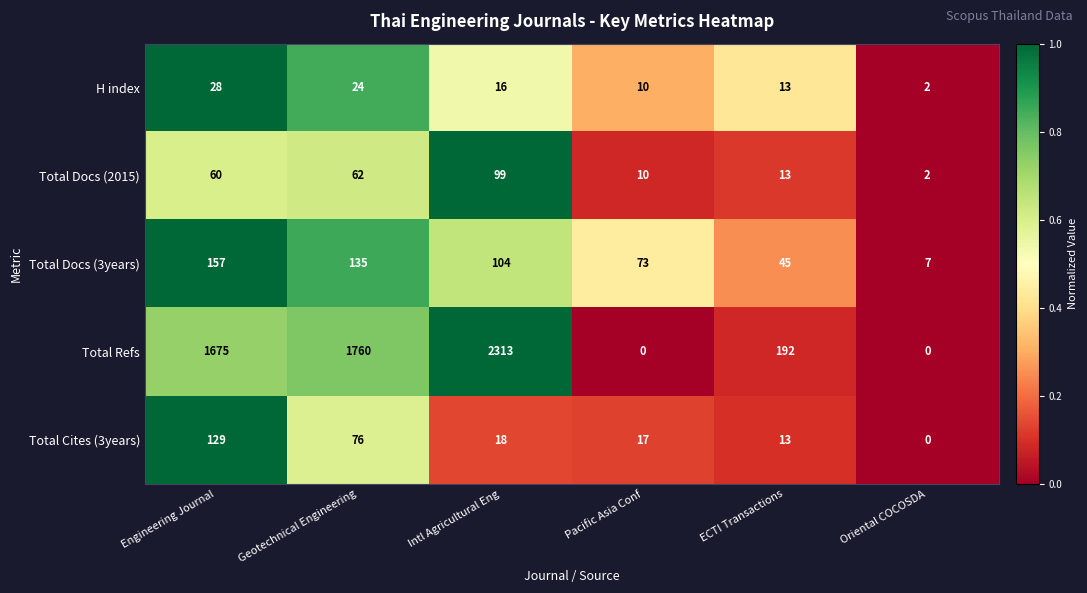

What is the approximate value of Total Docs (2015) at Pacific Asia Conf, to the nearest 10?

10